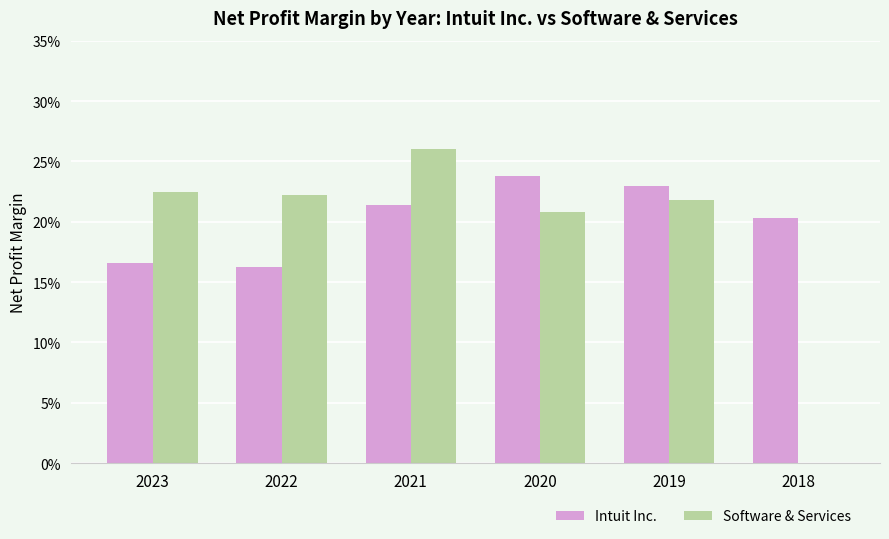

Reading left to right, what are all the values shown in this chart?

Intuit Inc.: 2023=0.2	2022=0.2	2021=0.2	2020=0.2	2019=0.2	2018=0.2
Software & Services: 2023=0.2	2022=0.2	2021=0.3	2020=0.2	2019=0.2	2018=0.0